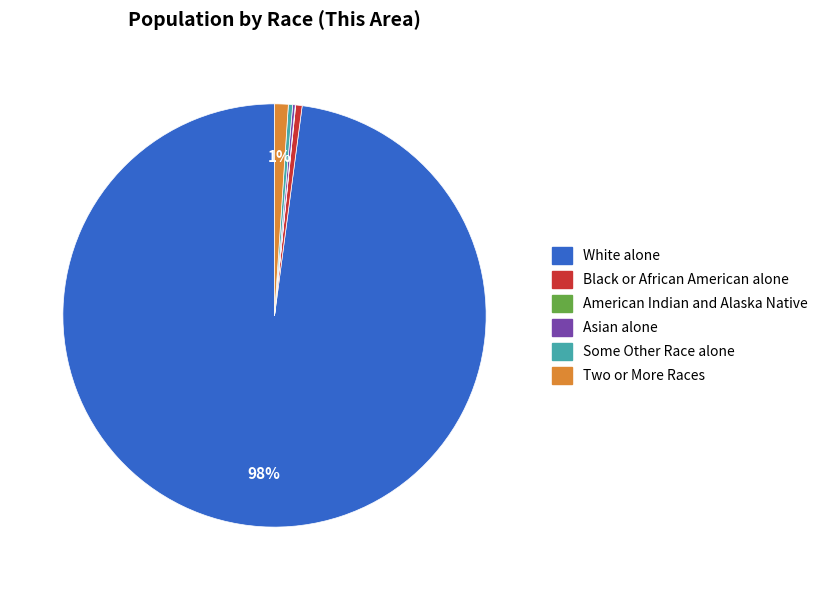

Which category has the biggest portion of the pie?

White alone